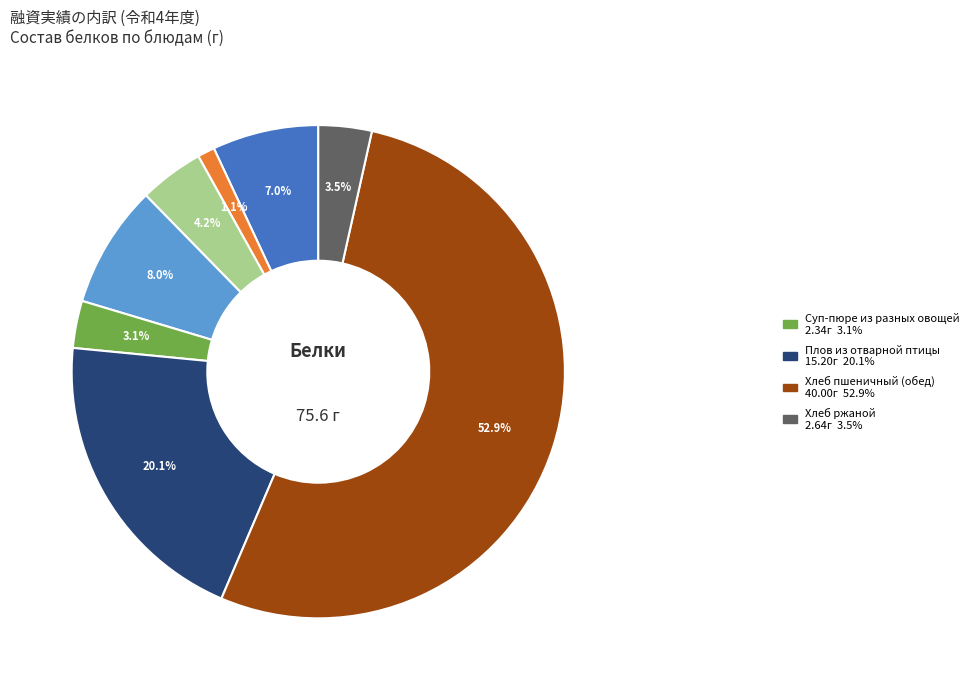

Is there any slice that represents more than half of the pie?

Yes